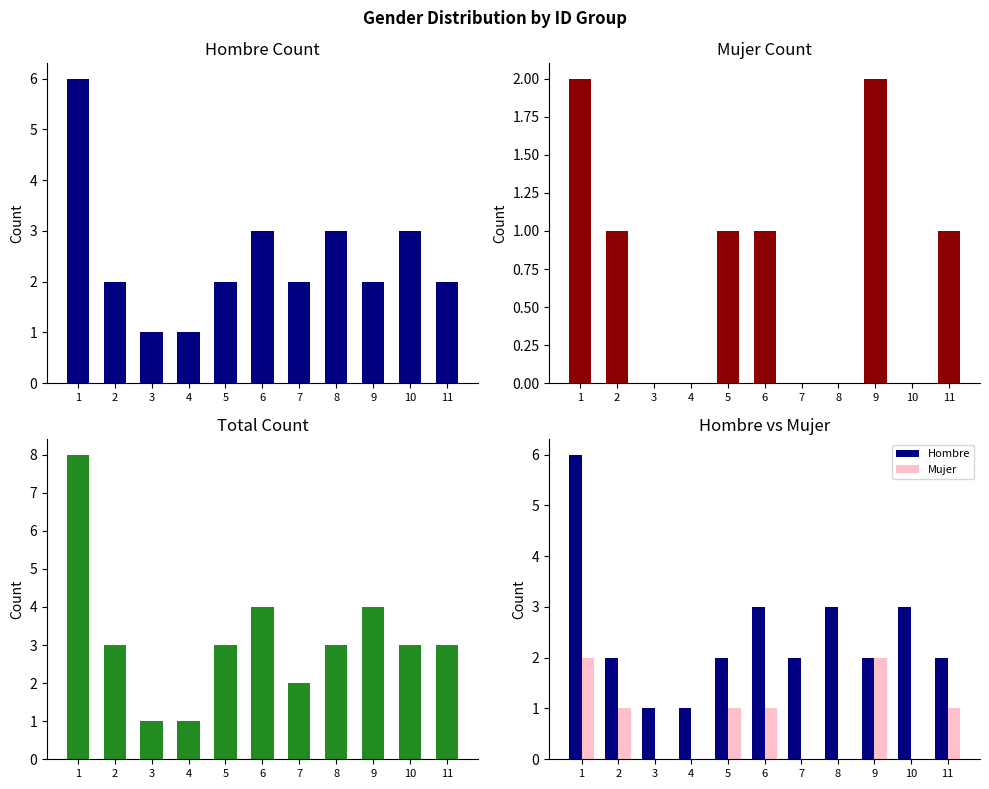

The value of Total at 2 is 3. True or false?

True